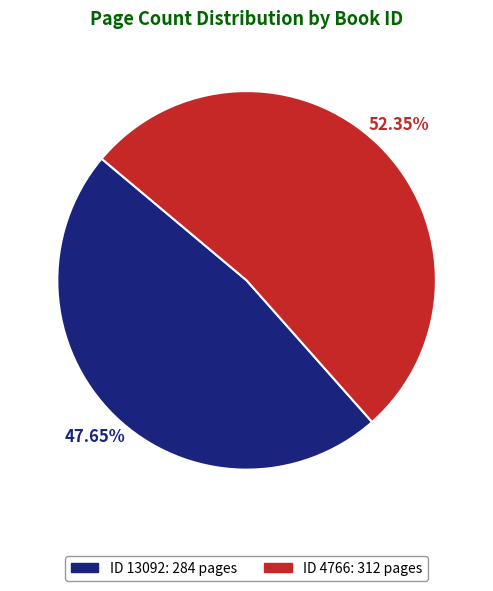

Does any single category account for the majority?

Yes